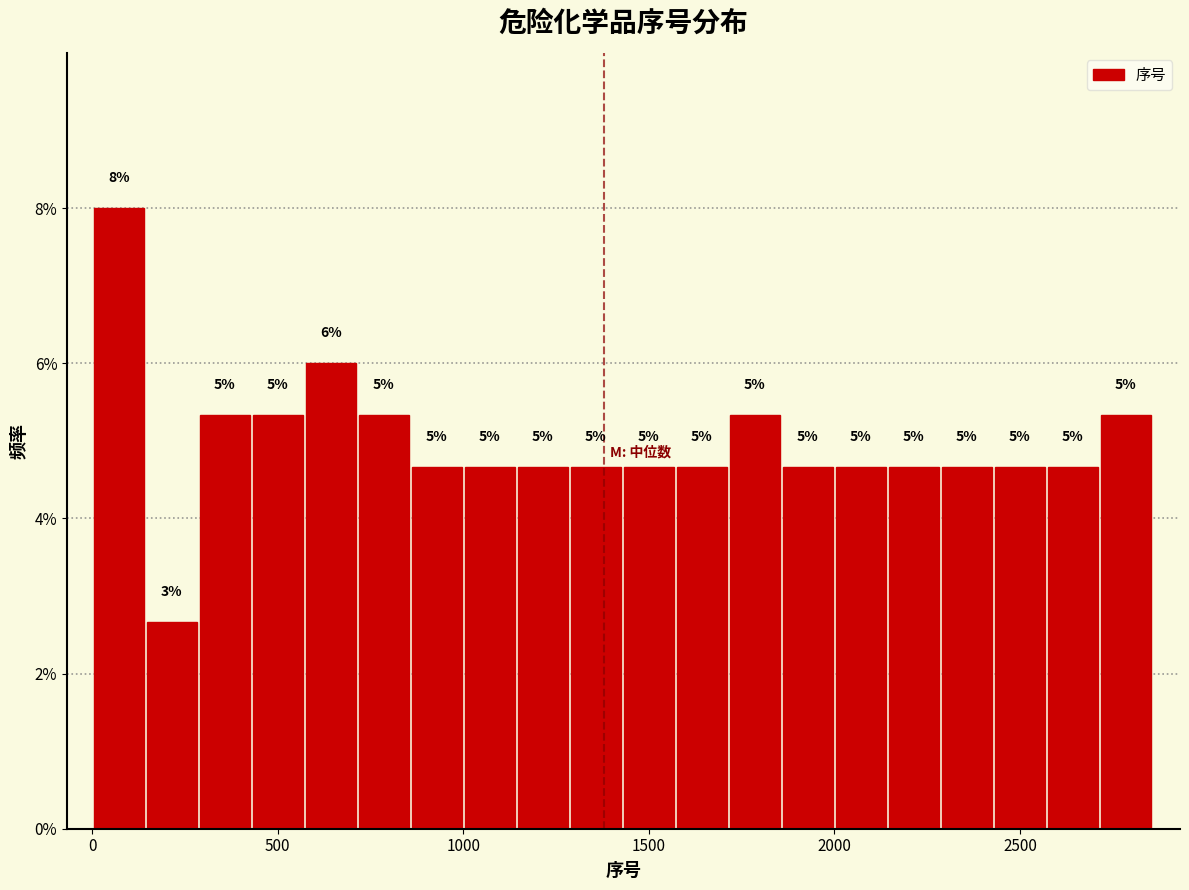

Around what value on the x-axis is the tallest bar? Give the approximate position of its centre, as read against the axis.

50